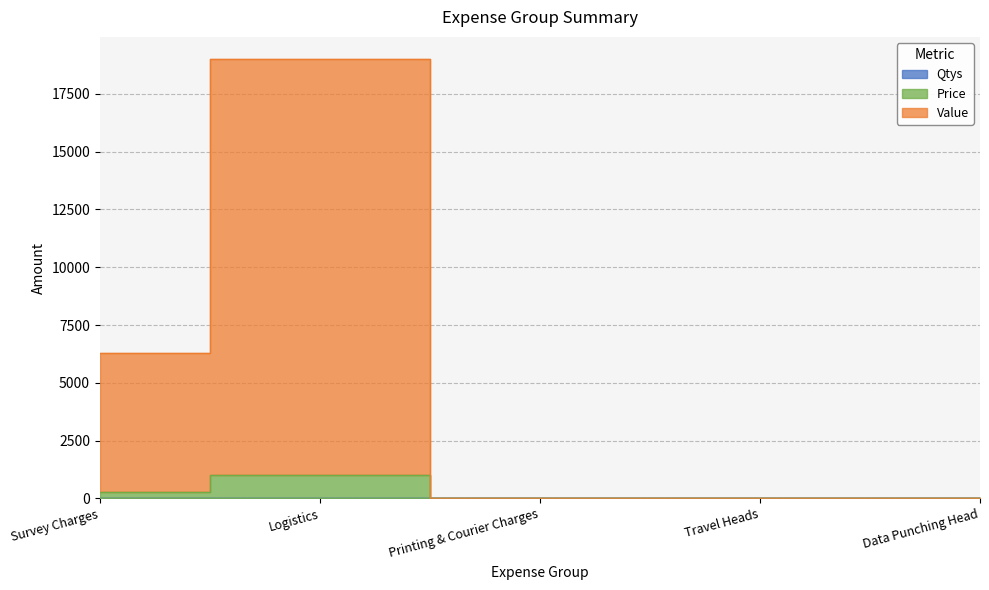

List the series in order of their peak value, highest first.

Value, Price, Qtys